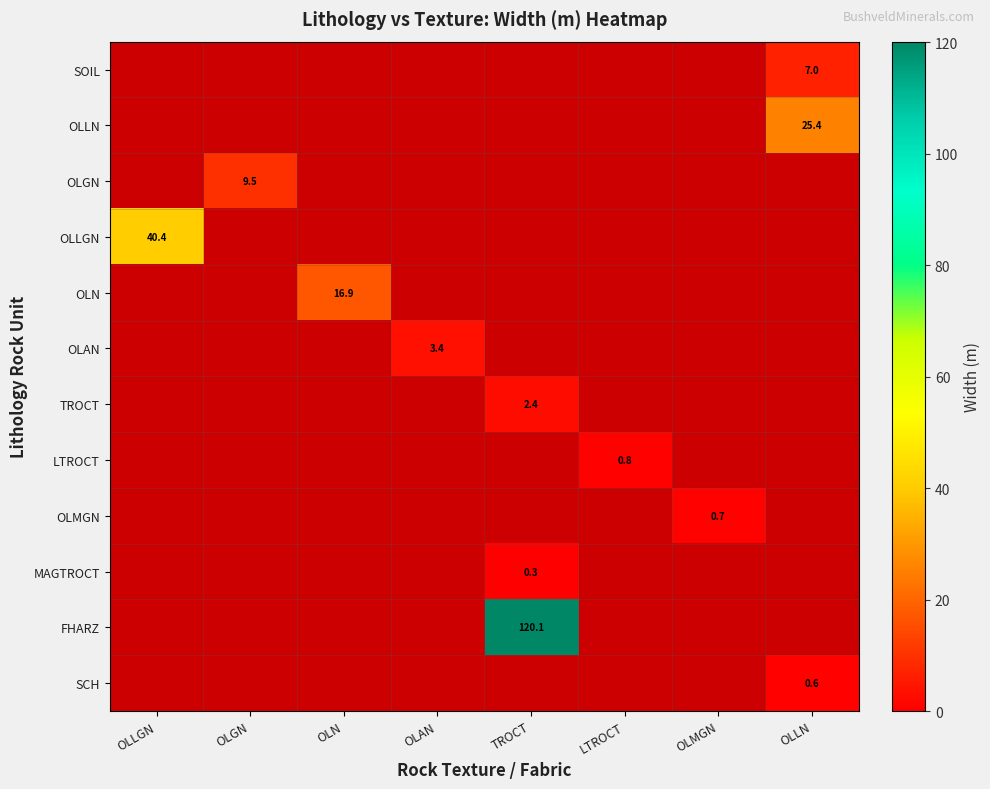

Which series changed the most between OLLGN and OLAN?

OLLGN